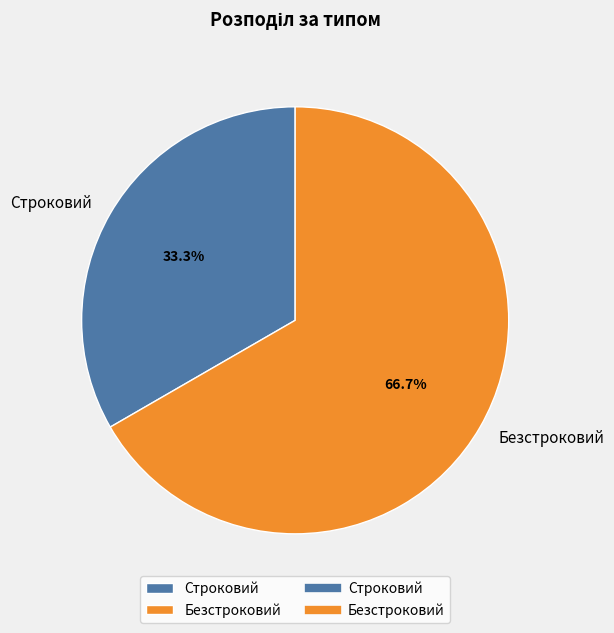

What percentage is the Строковий slice, to the nearest percent?

33%